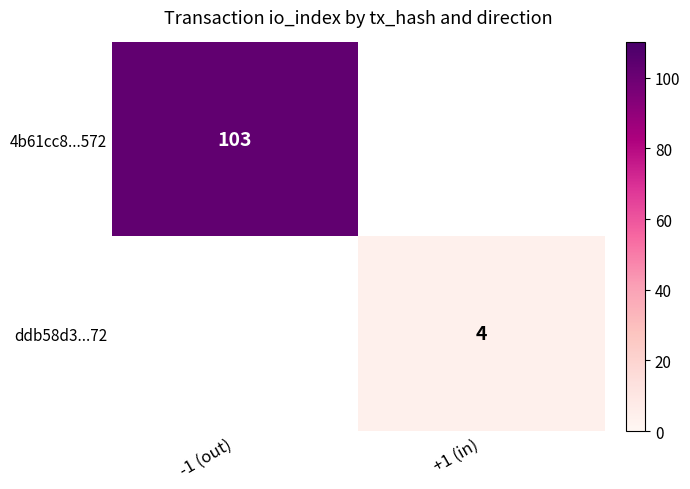

How many positive values does the ddb58d3...72 series have?

1